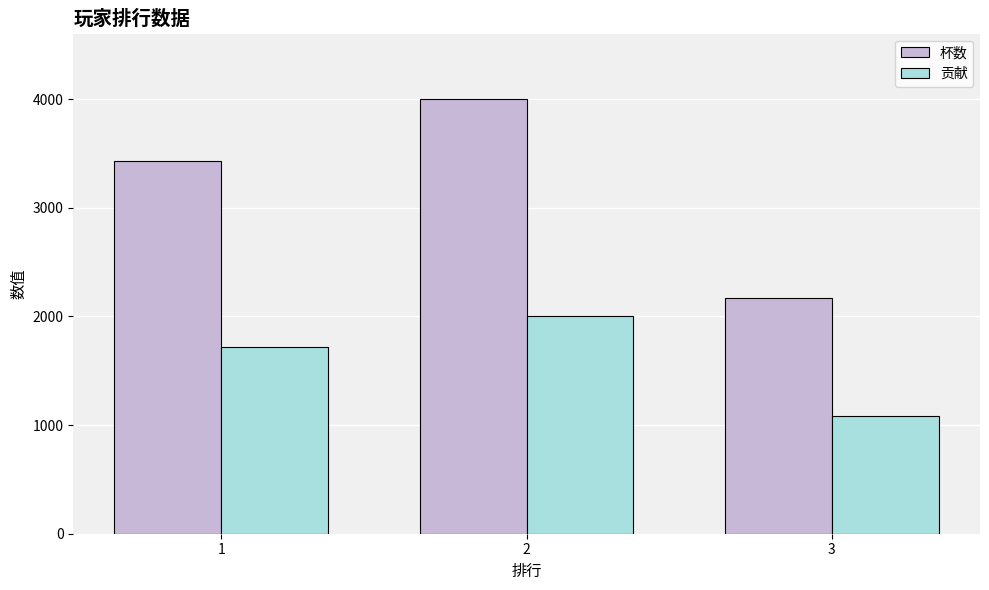

At which label is 贡献 closest to 1542?

1